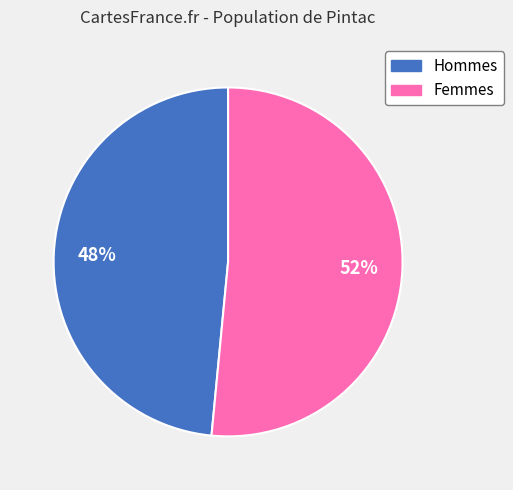

Does any single category account for the majority?

Yes